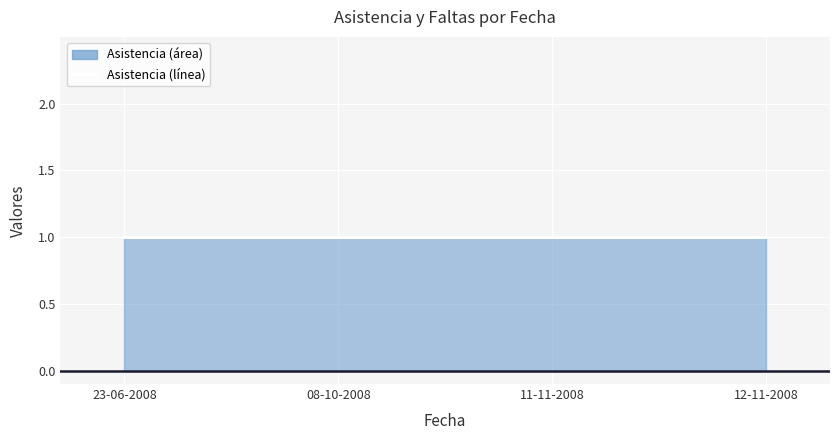

Which category has the lowest value across all series?

23-06-2008